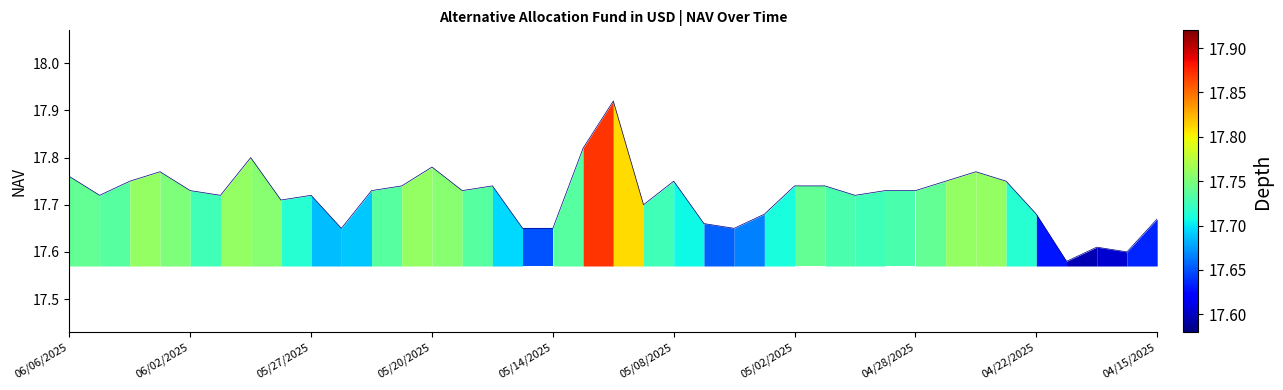

What is the difference between the maximum and minimum values?

0.3